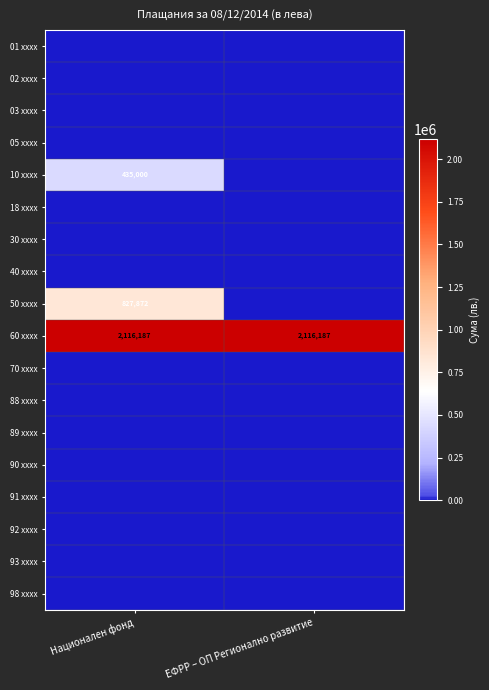

The 60 xxxx series shows 2116187 at ЕФРР – ОП Регионално развитие. True or false?

True